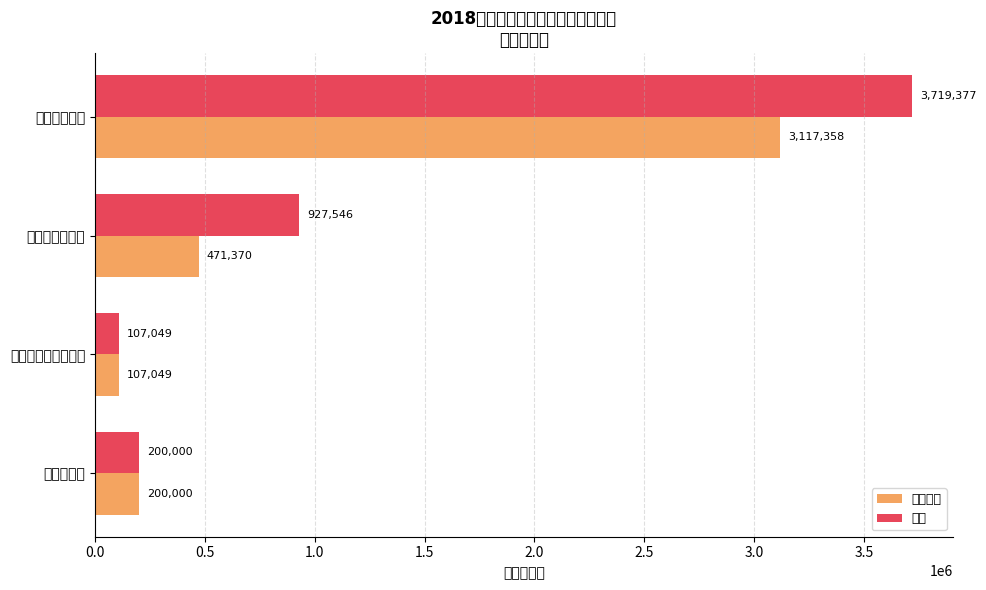

How many bars are there in total?

8